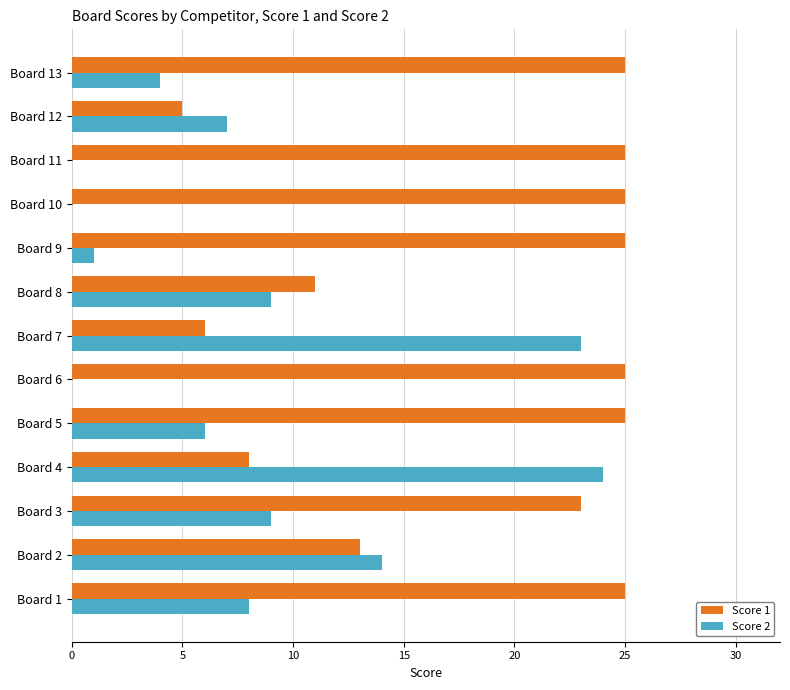

Which series has the largest total across all categories?

Score 1